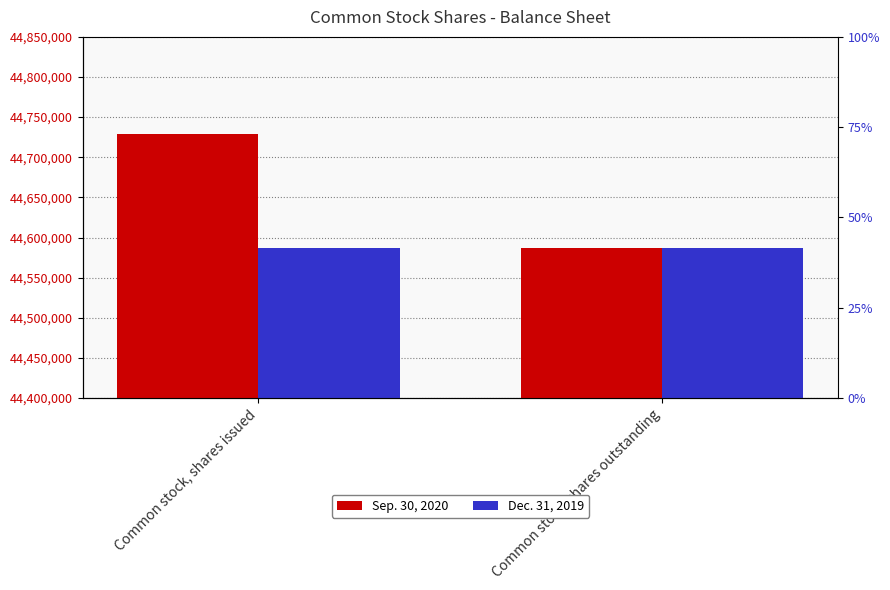

How many bars are there in total?

4